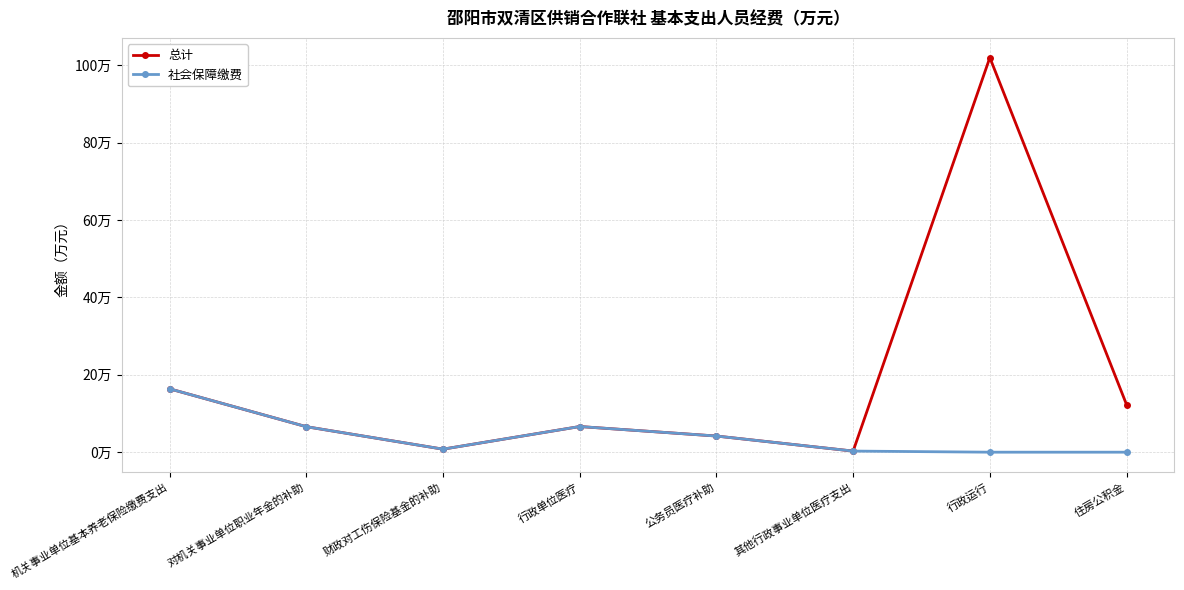

What is the label of the 5th point from the left?

公务员医疗补助